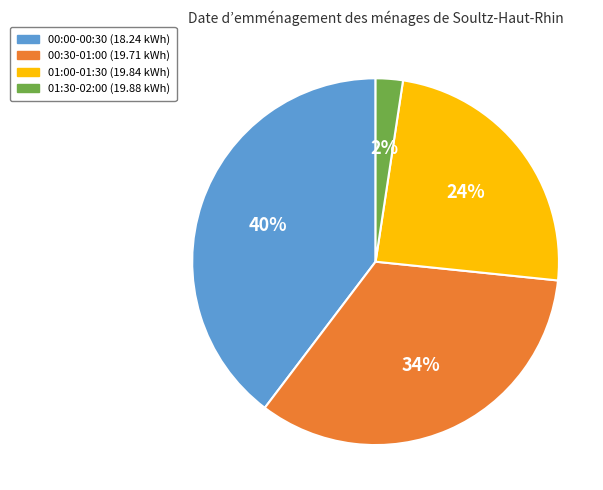

The 00:30-01:00 slice represents 34% of the pie. True or false?

True